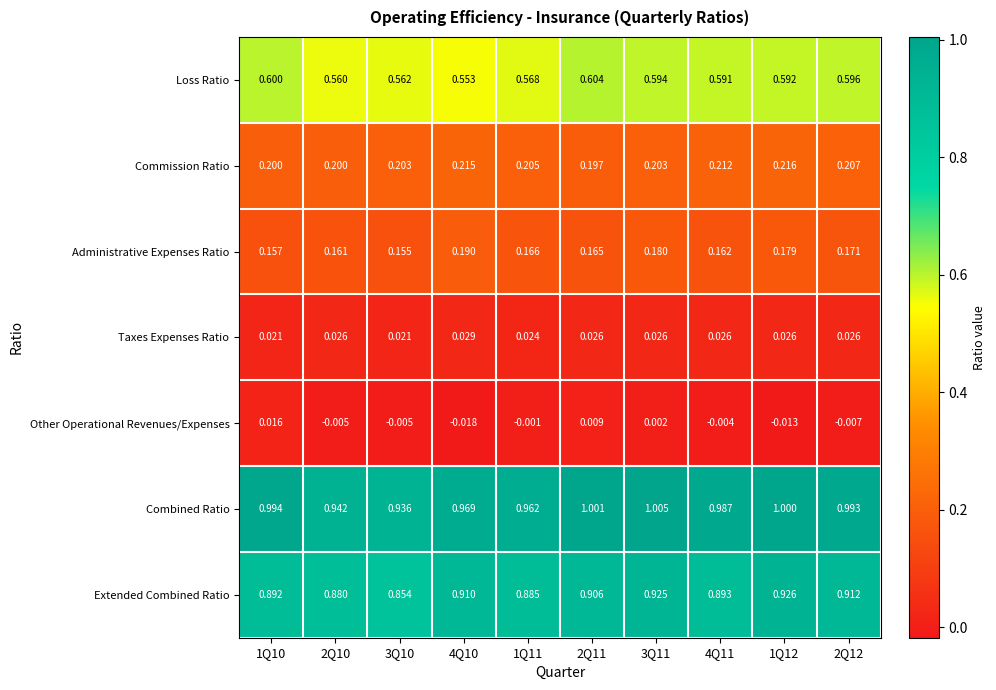

Is the value of Extended Combined Ratio at 1Q10 greater than the value of Commission Ratio at 2Q10?

Yes